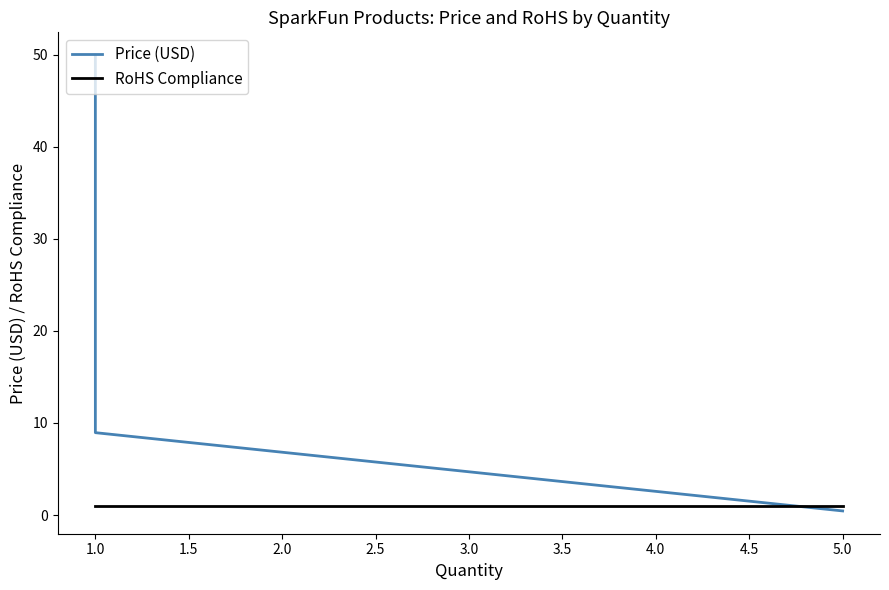

How many lines are shown in the chart?

2